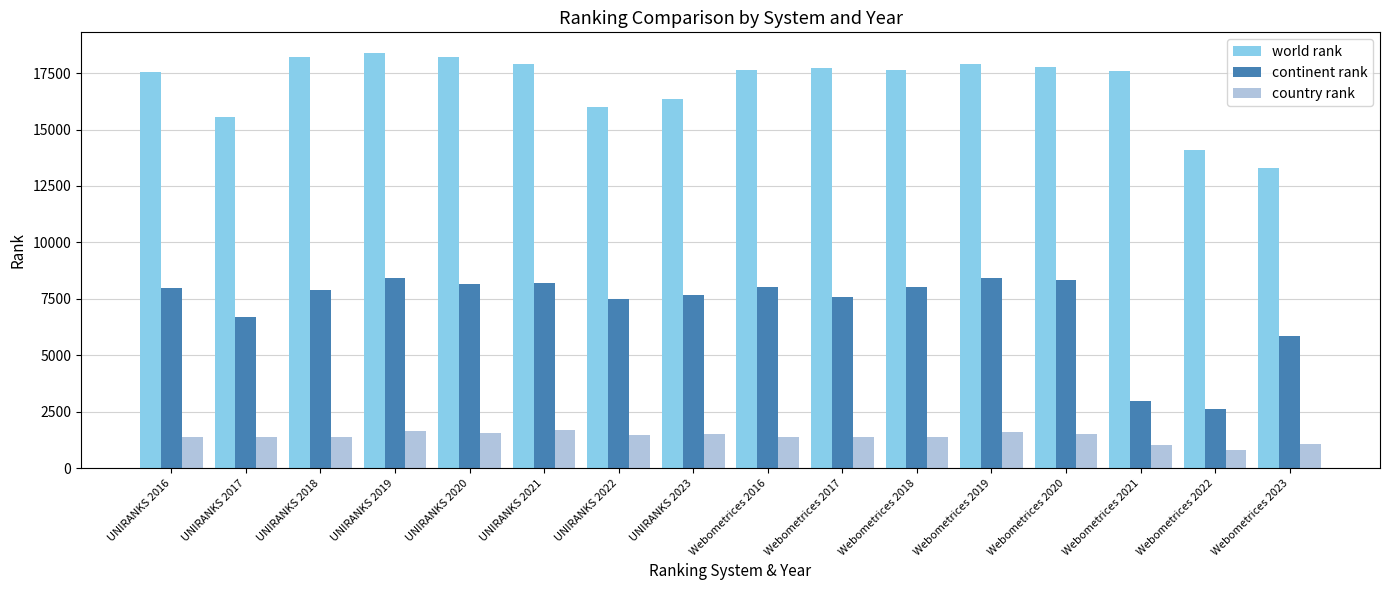

What is the sum of all country rank values?

22302